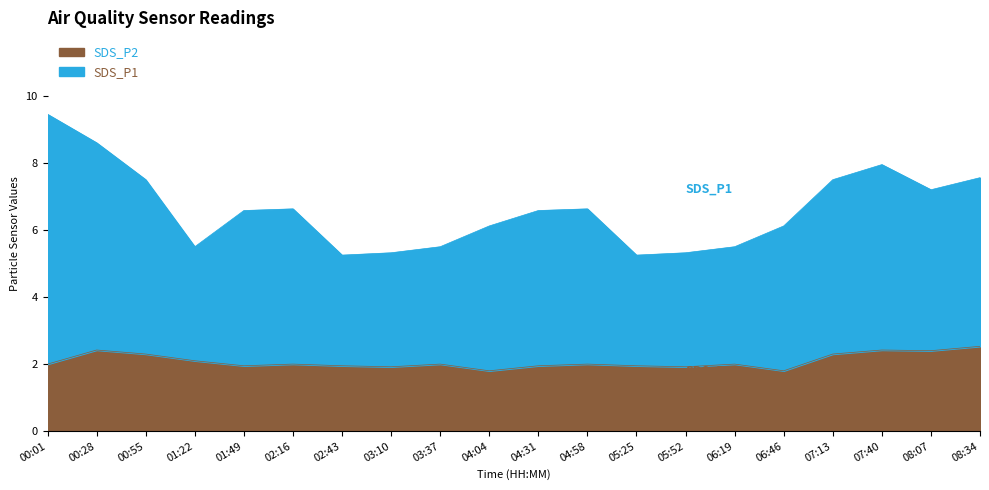

What is the minimum value shown in the chart?

1.8